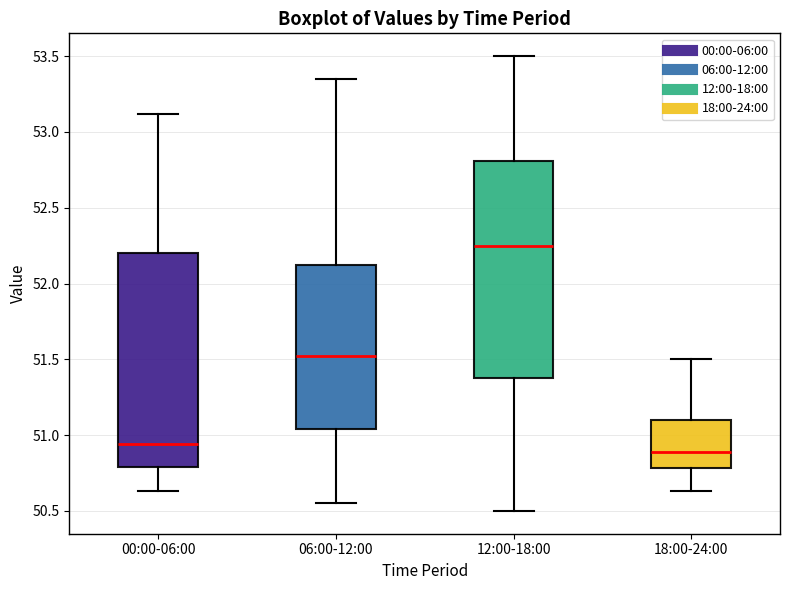

Which box has the highest median line?

12:00-18:00